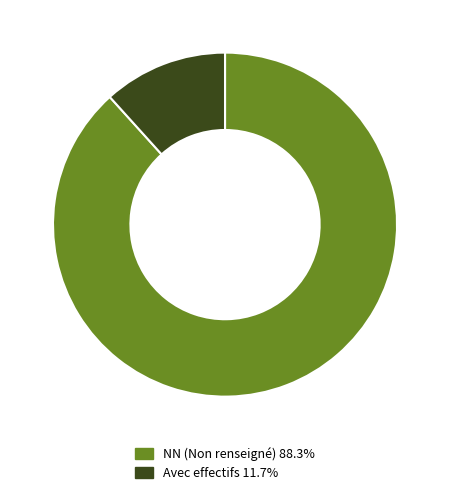

What is the ratio of the value at NN (Non renseigné) 88.3% to the value at Avec effectifs 11.7%?

7.6